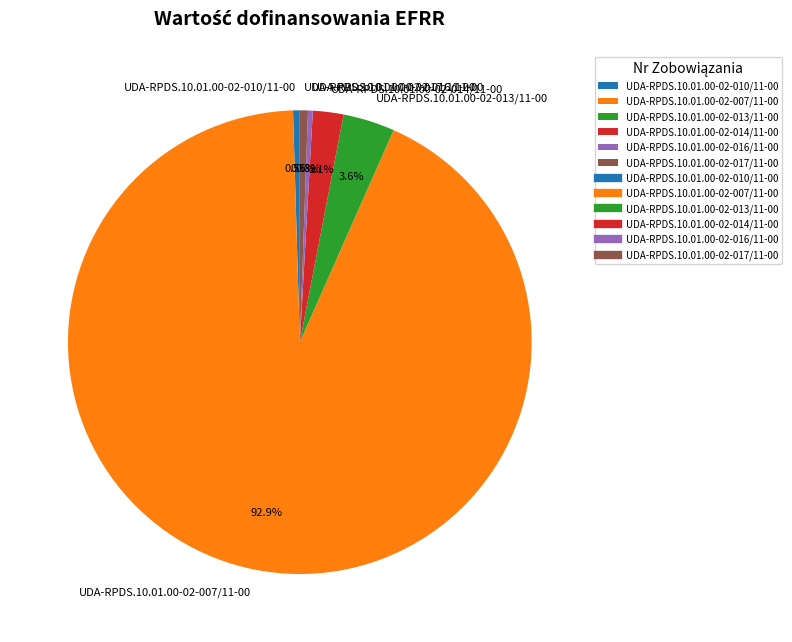

Do UDA-RPDS.10.01.00-02-010/11-00 and UDA-RPDS.10.01.00-02-013/11-00 together represent more than half of the pie?

No